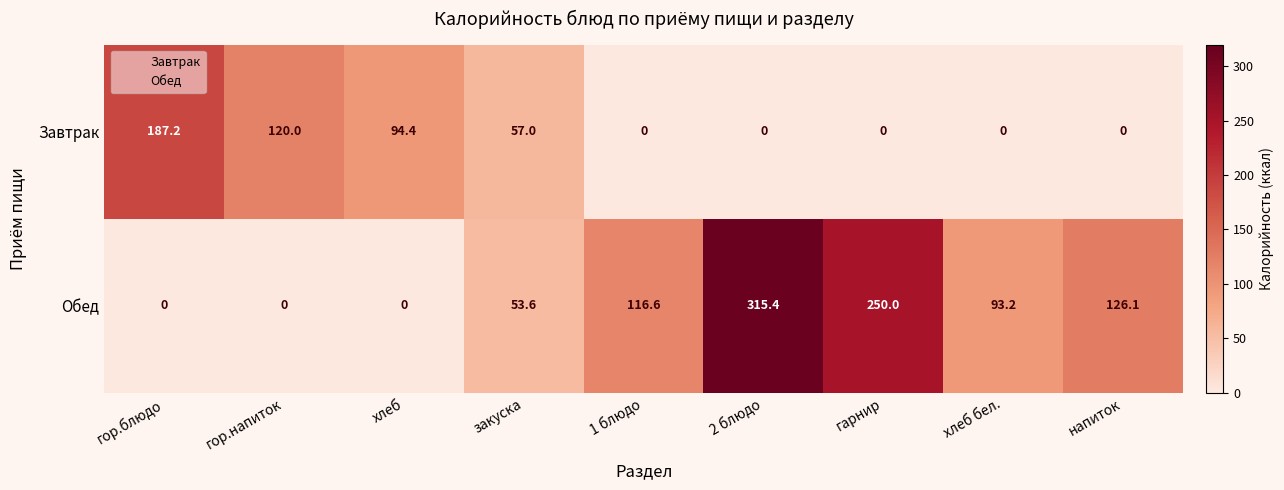

Which category has the highest value across all series?

2 блюдо